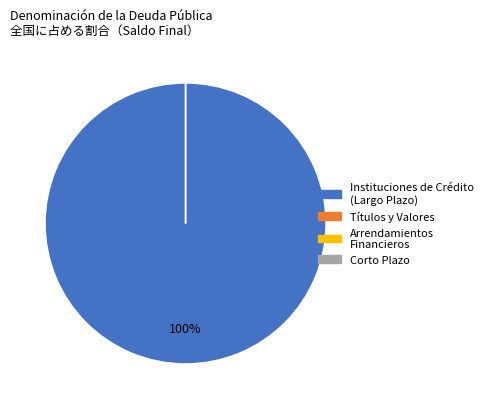

How many slices are in this pie chart?

4